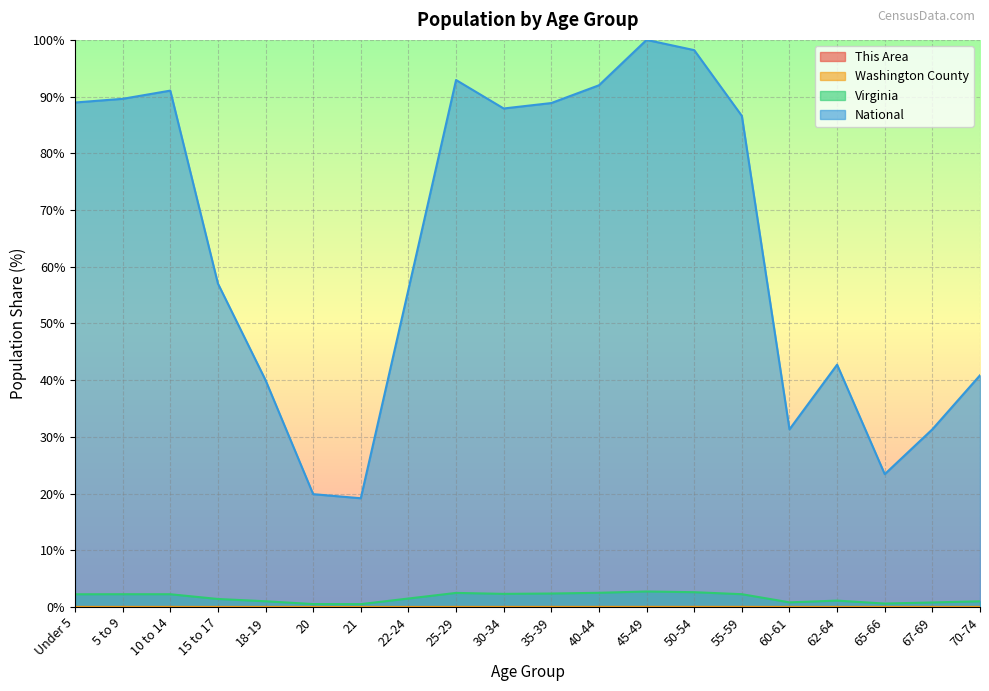

What is the maximum value for Virginia?

2.7